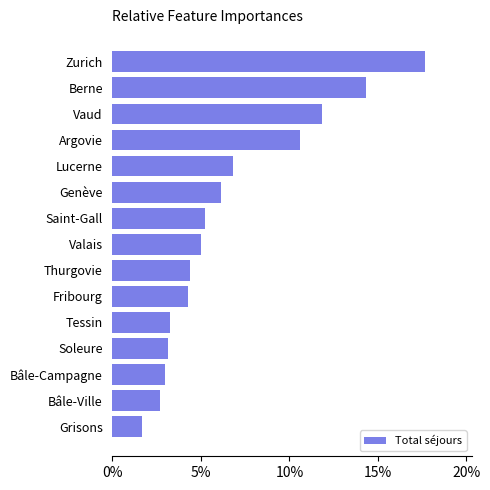

Between Zurich and Valais, which is larger?

Zurich